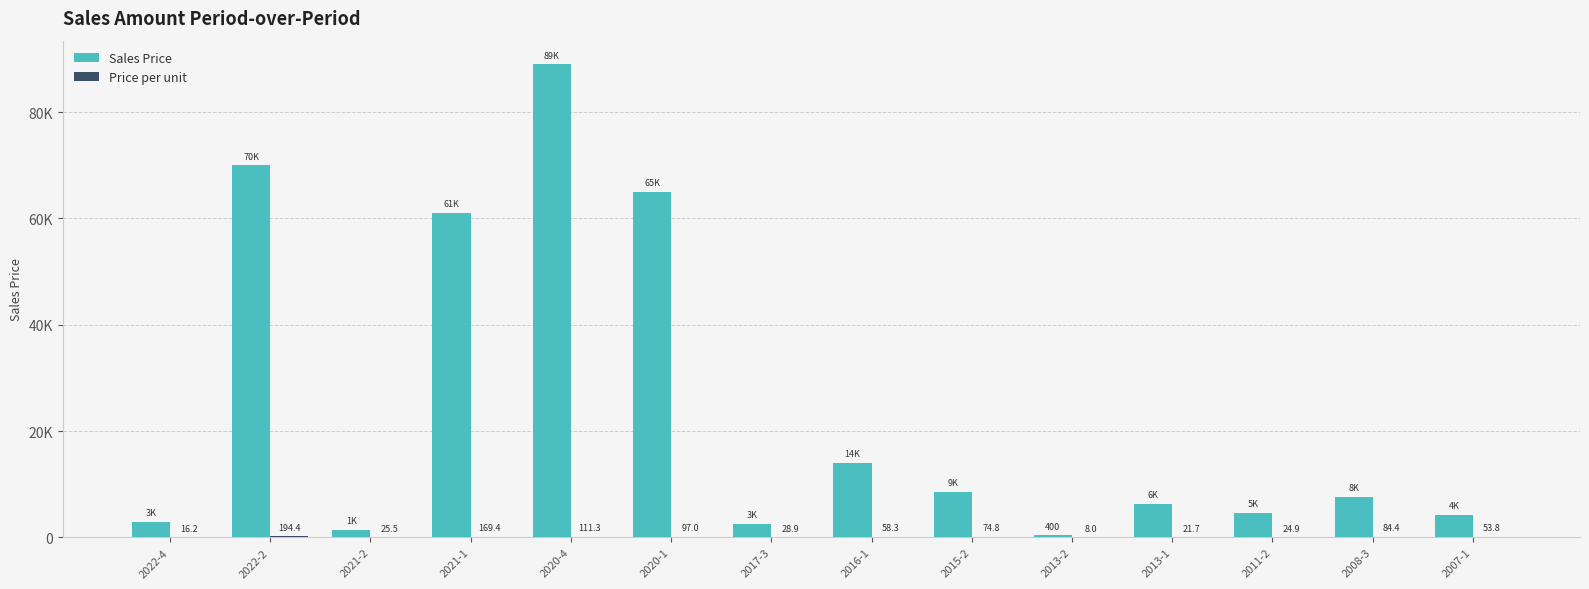

How many groups of bars are there?

14